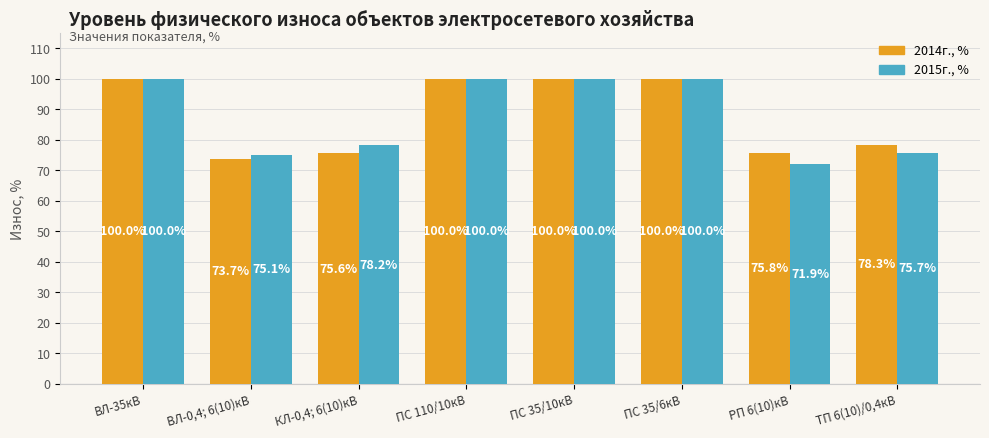

What is the sum of the 2015г., % values at ВЛ-35кВ and РП 6(10)кВ?

171.9